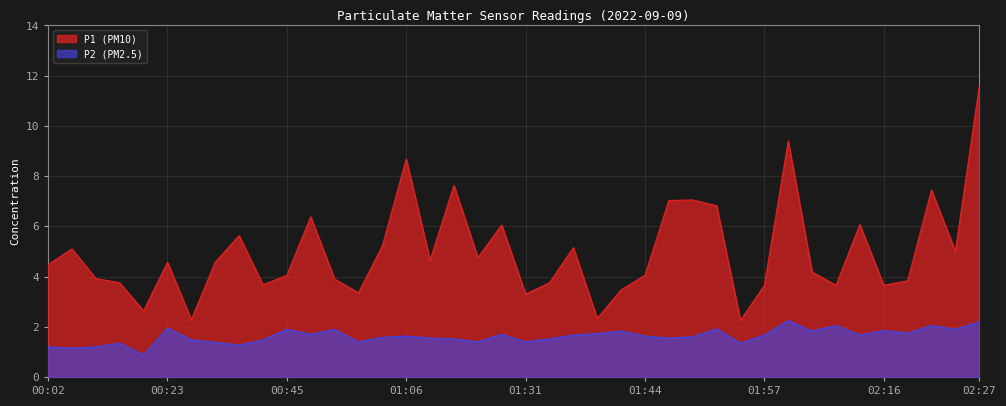

Rank the series by their maximum value, from highest to lowest.

P1 (PM10), P2 (PM2.5)